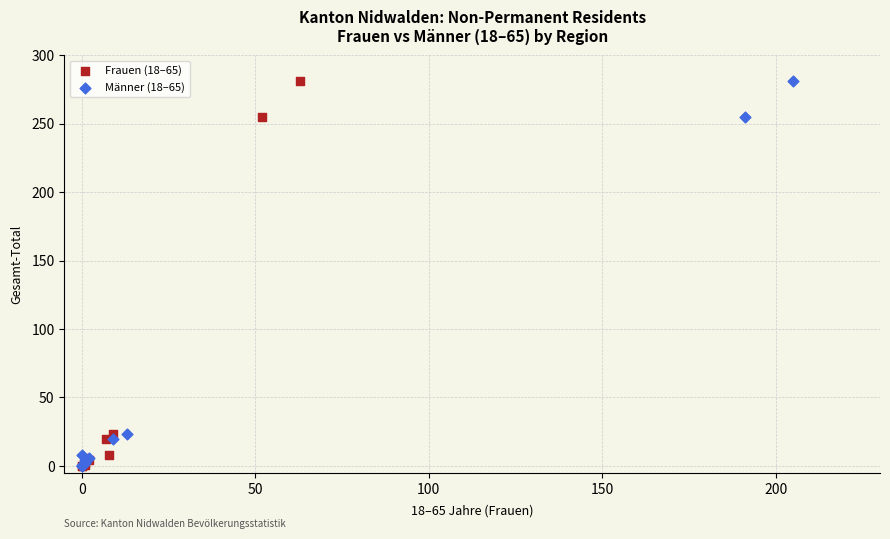

What are all the series names shown in the legend?

Frauen (18–65), Männer (18–65)